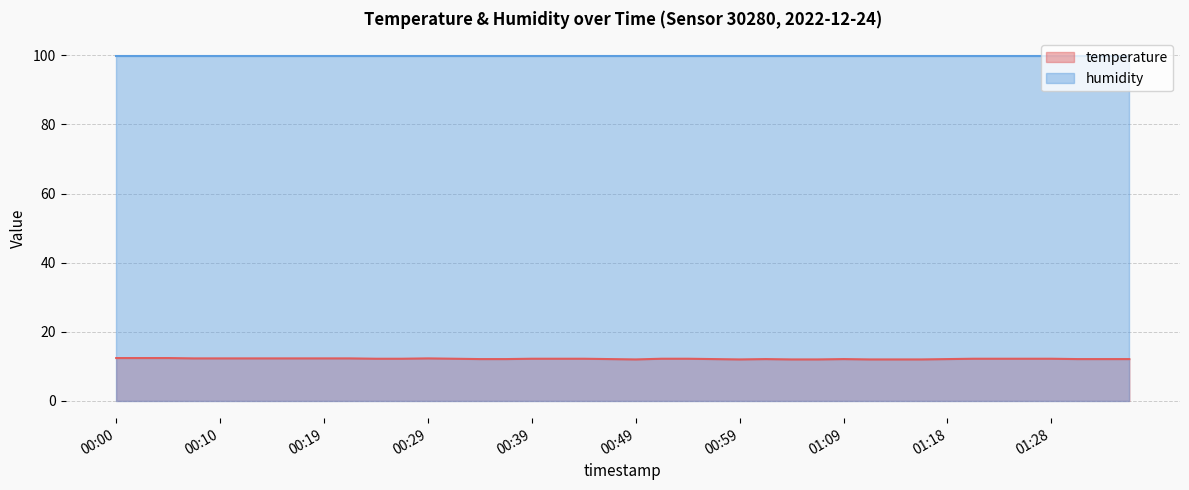

What is the difference between the values at 00:29 and 00:54?

0.1